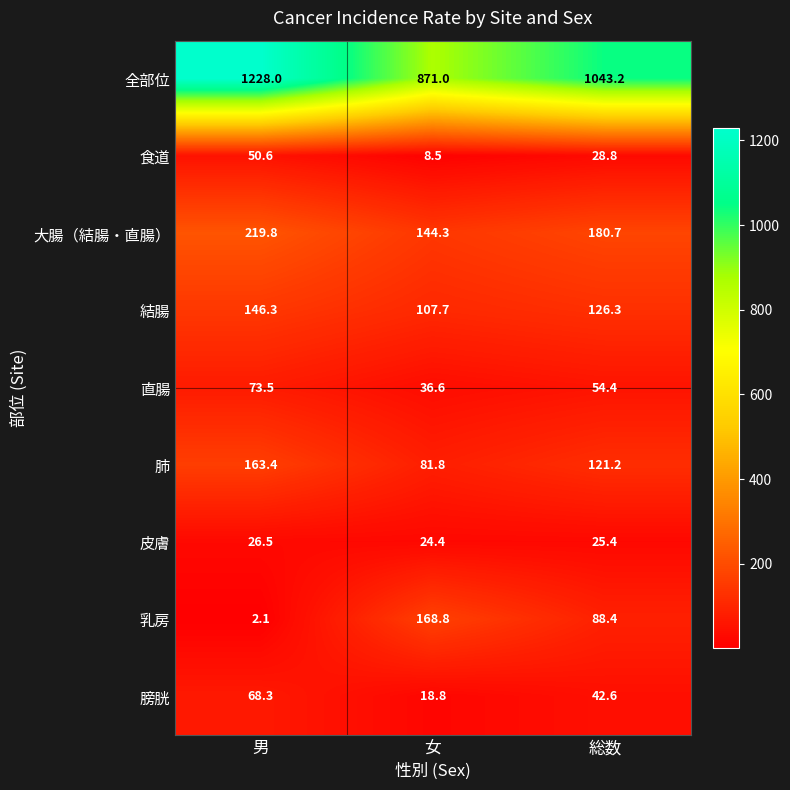

Rank the series by their maximum value, from highest to lowest.

全部位, 大腸（結腸・直腸）, 乳房, 肺, 結腸, 直腸, 膀胱, 食道, 皮膚